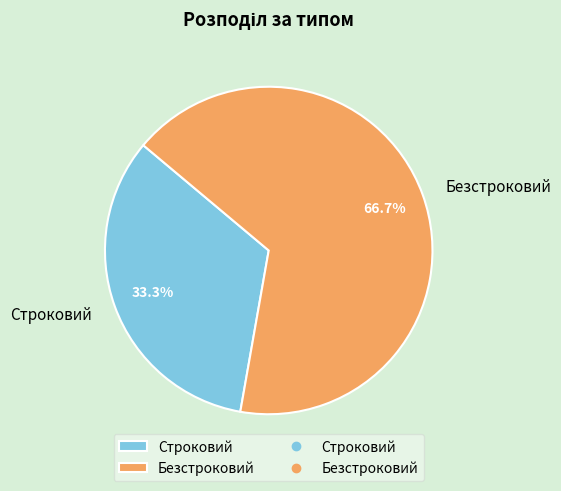

To the nearest percent, what percentage of the pie is Безстроковий?

67%